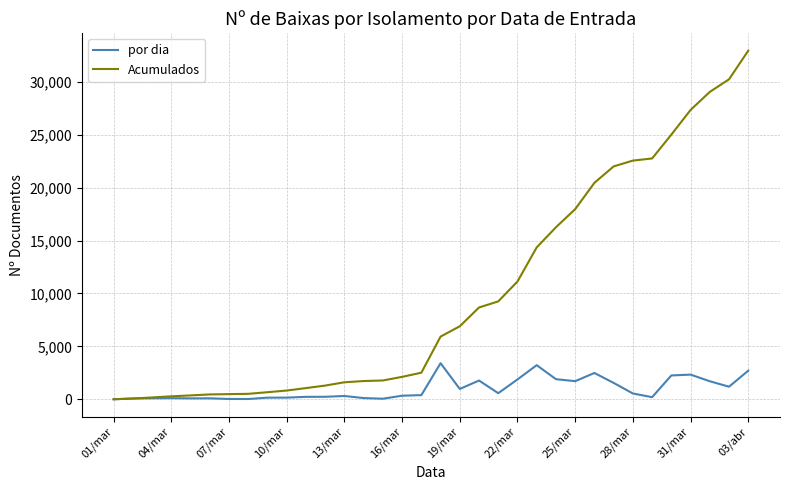

What is the highest value of the por dia series?

3410